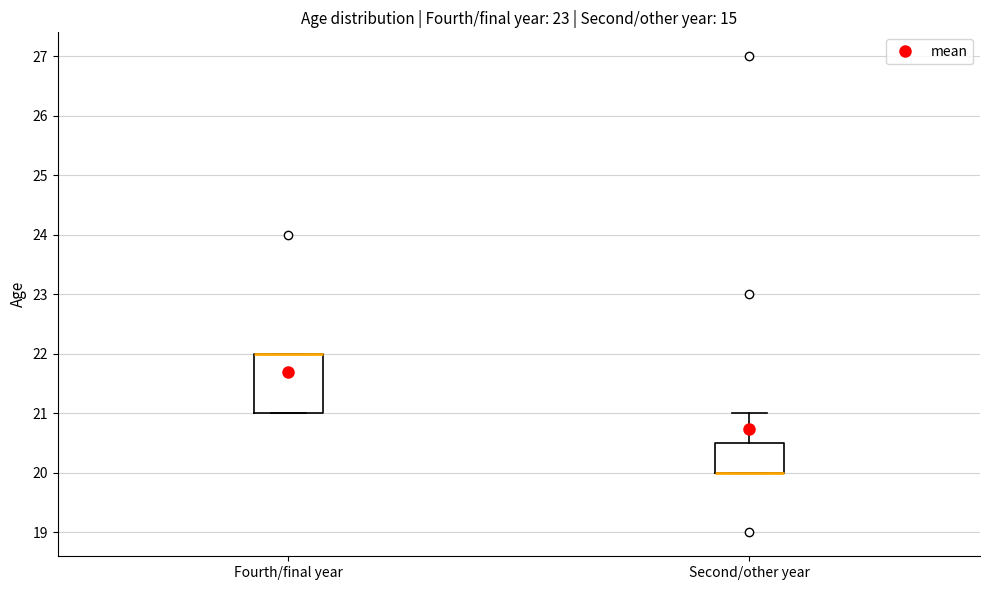

Which box is the tallest, from its lower edge to its upper edge?

Fourth/final year